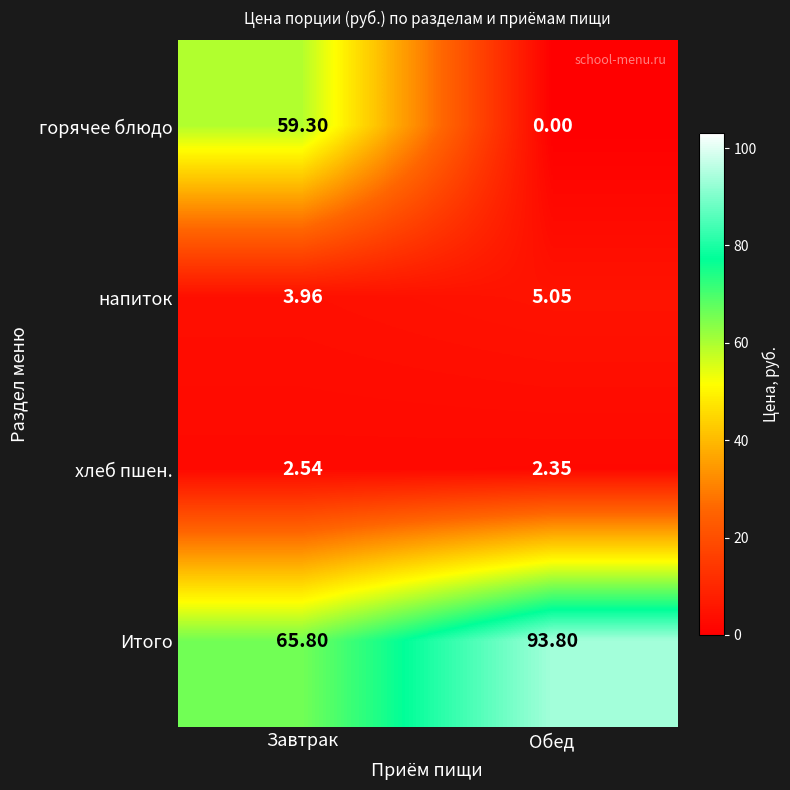

What is the spread (max minus min) of values at Завтрак?

63.3